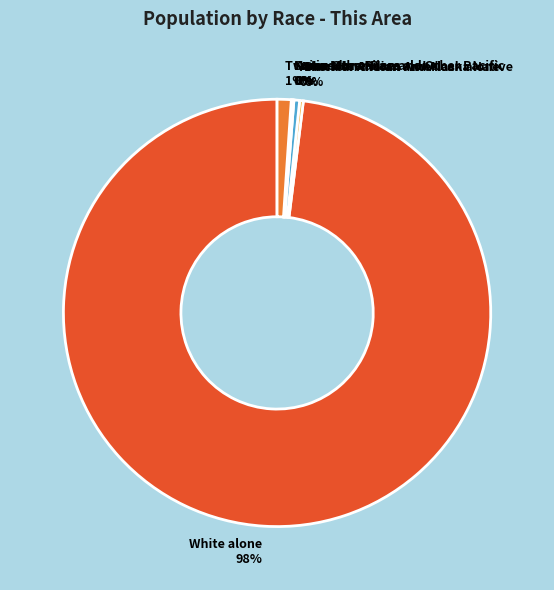

To the nearest percent, what is the combined percentage of Two or More Races and American Indian and Alaska Native?

1%